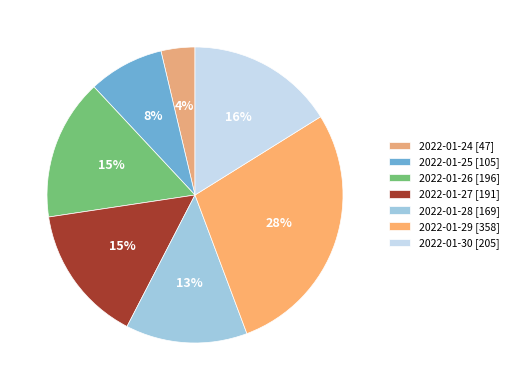

What percentage is the 2022-01-24 slice, to the nearest percent?

4%